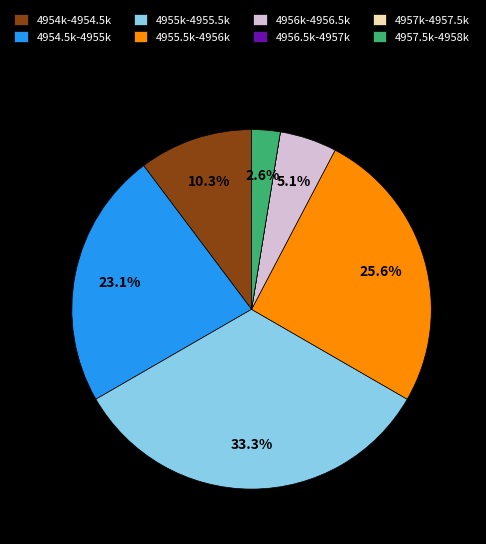

Does any single category account for the majority?

No